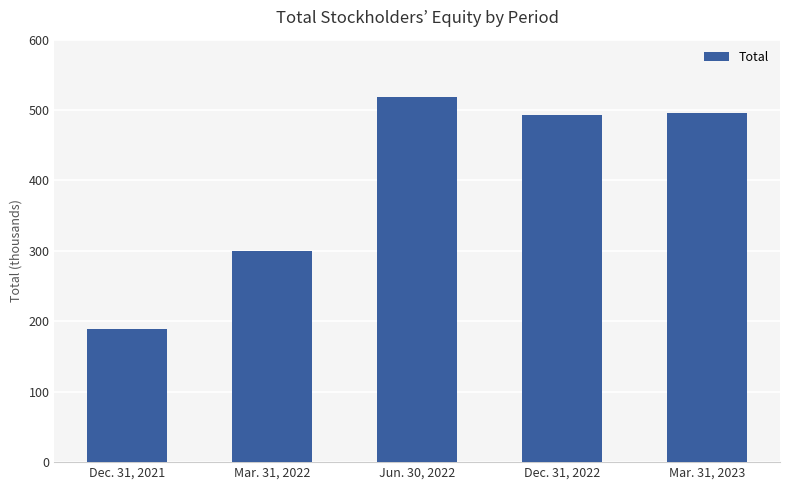

Which category has the lowest value across all series?

Dec. 31, 2021